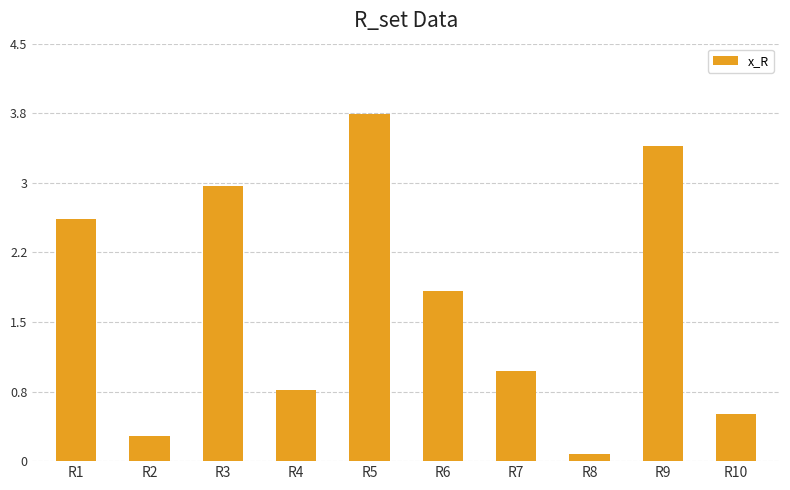

What is the change in value from R3 to R6?

-1.1